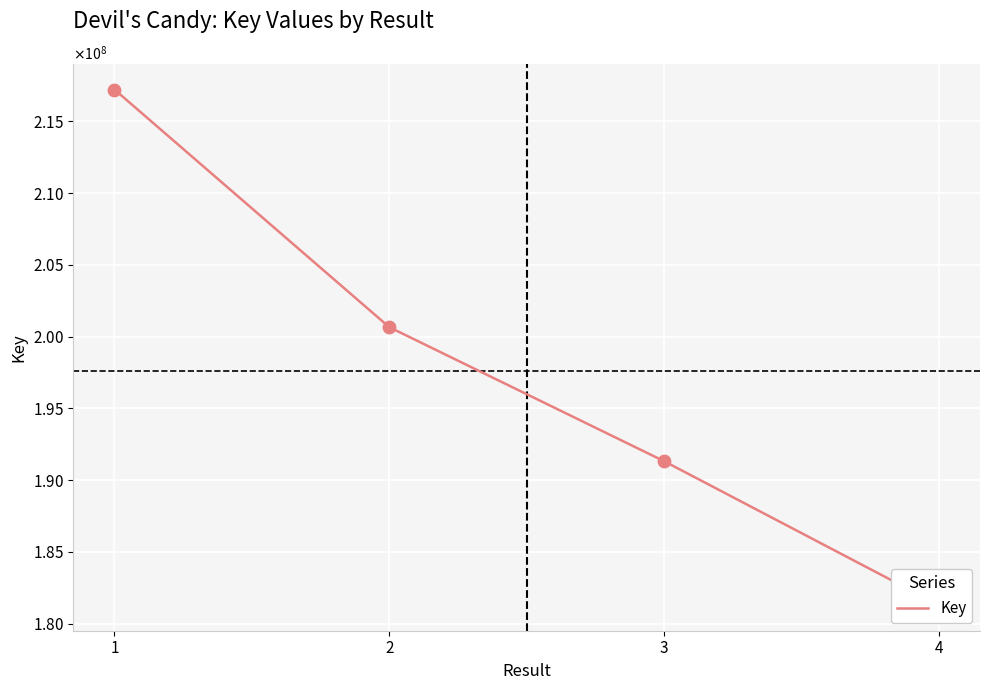

What is the change in value from 2 to 4?

-19360143